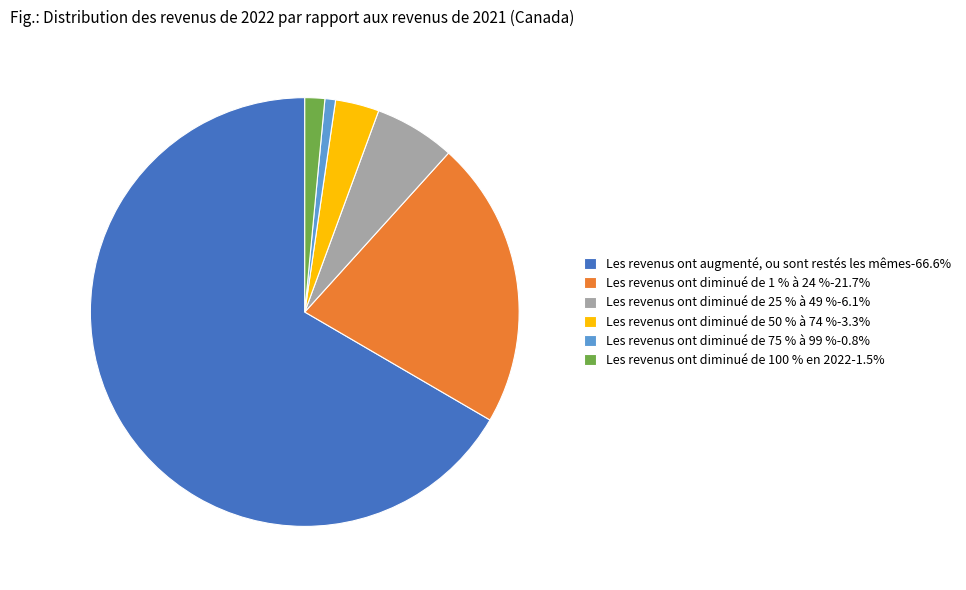

The Les revenus ont diminué de 25 % à 49 % slice represents 1% of the pie. True or false?

False